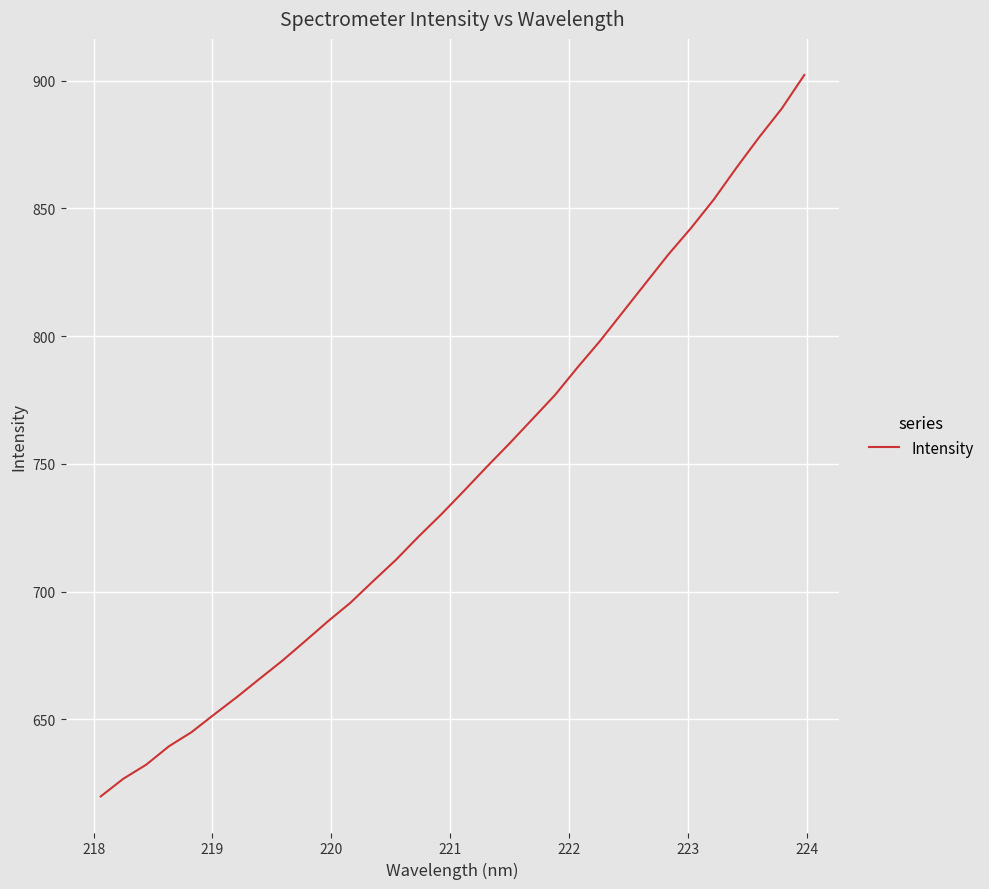

Count the number of values greater than 739.

16